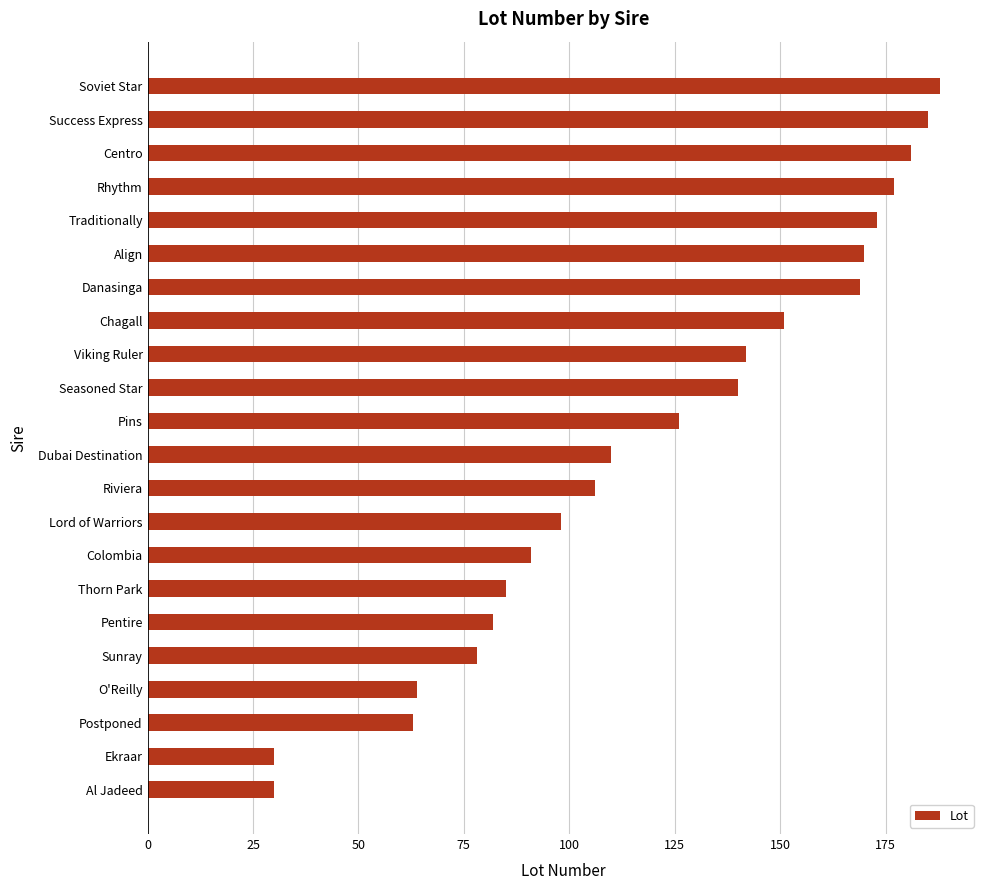

What is the change in value from Dubai Destination to Soviet Star?

+78